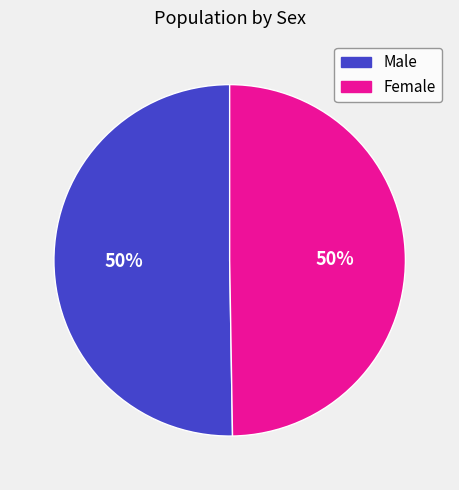

What percentage is the Female slice, to the nearest percent?

50%